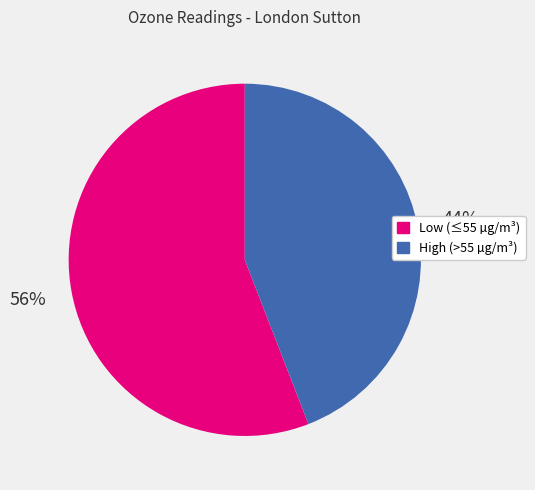

Does any single category account for the majority?

Yes